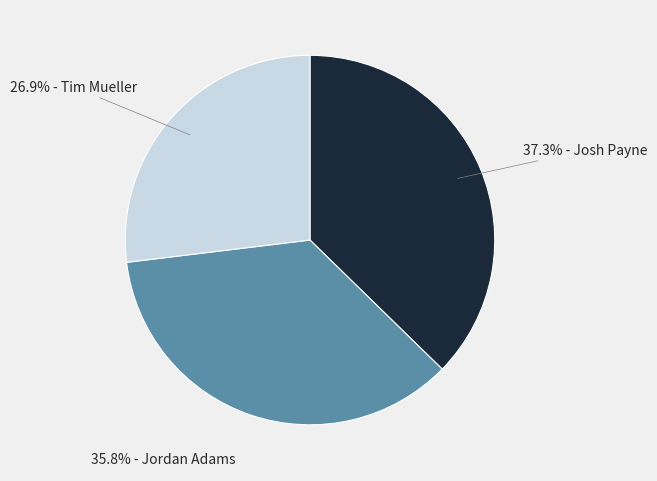

Does any single category account for the majority?

No